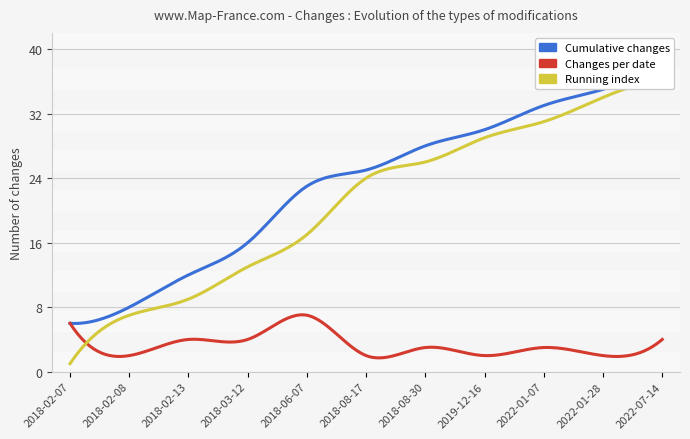

How many lines are shown in the chart?

3